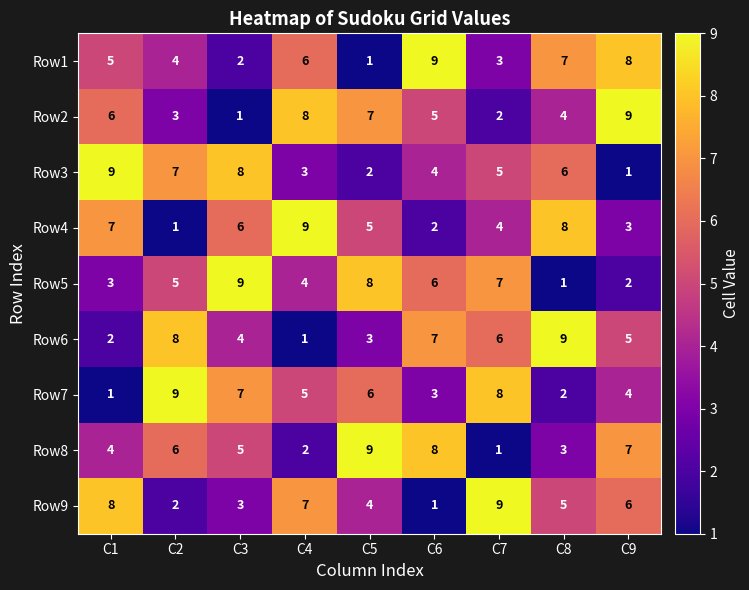

What is the sum of the Row9 values at C9 and C8?

11